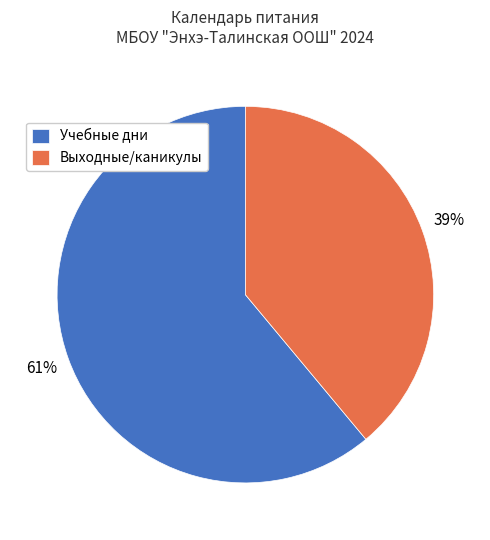

What is the largest slice in the pie chart?

Учебные дни